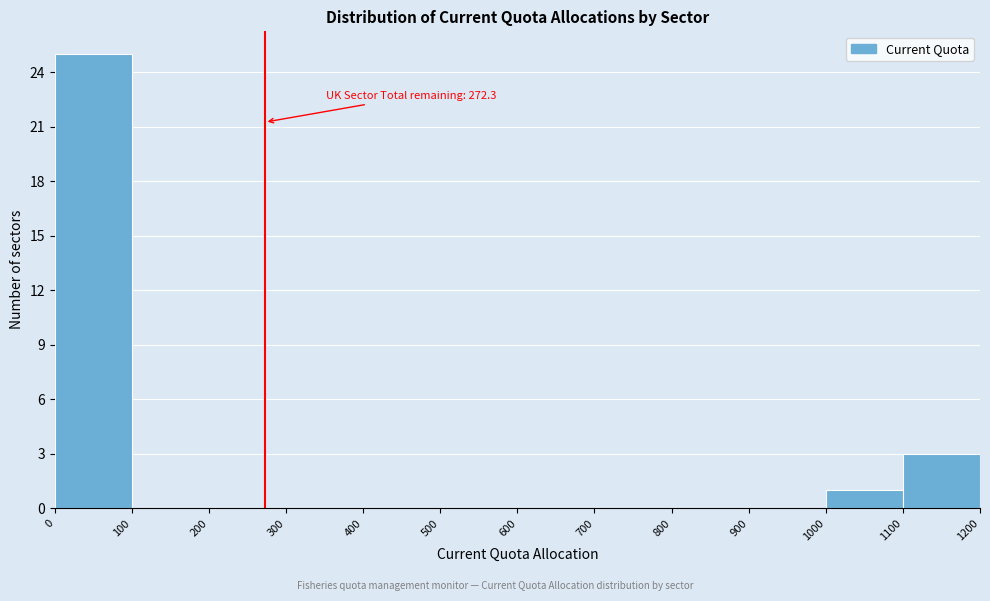

Which range on the x-axis has the tallest bar?

0 to 100